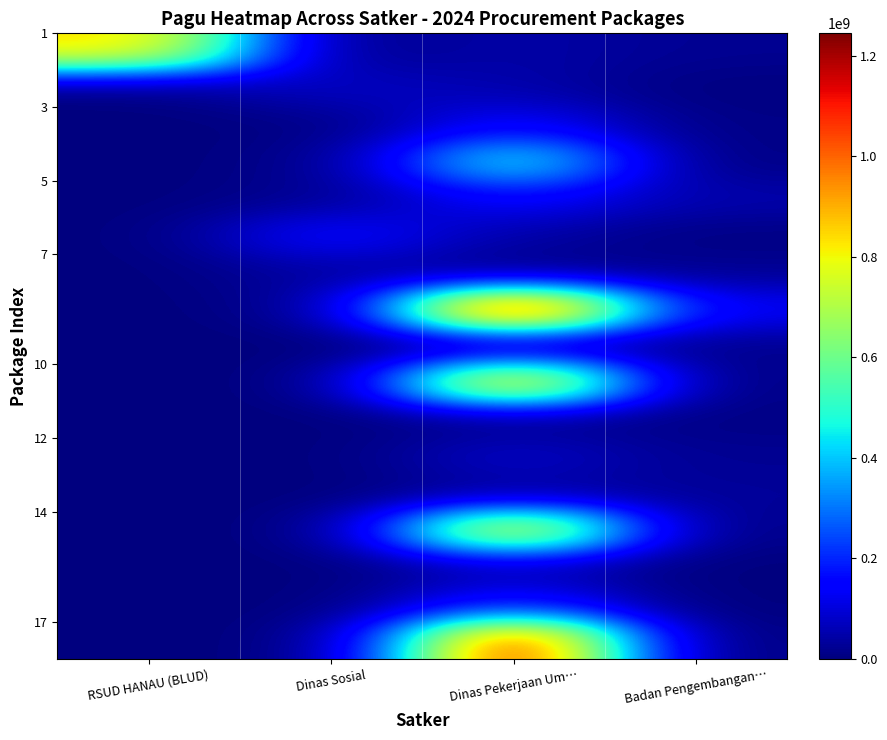

At how many categories does at least one series exceed 926072843?

1